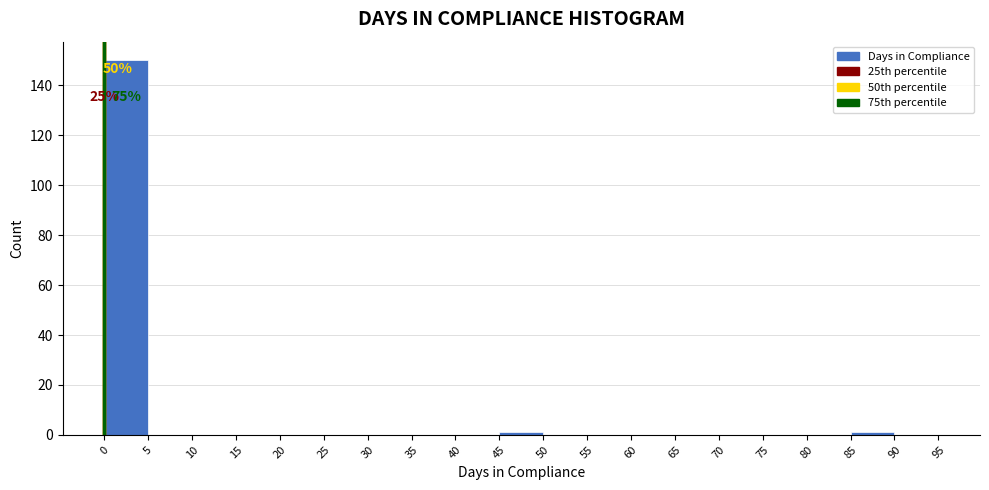

Which range on the x-axis has the tallest bar?

0 to 5